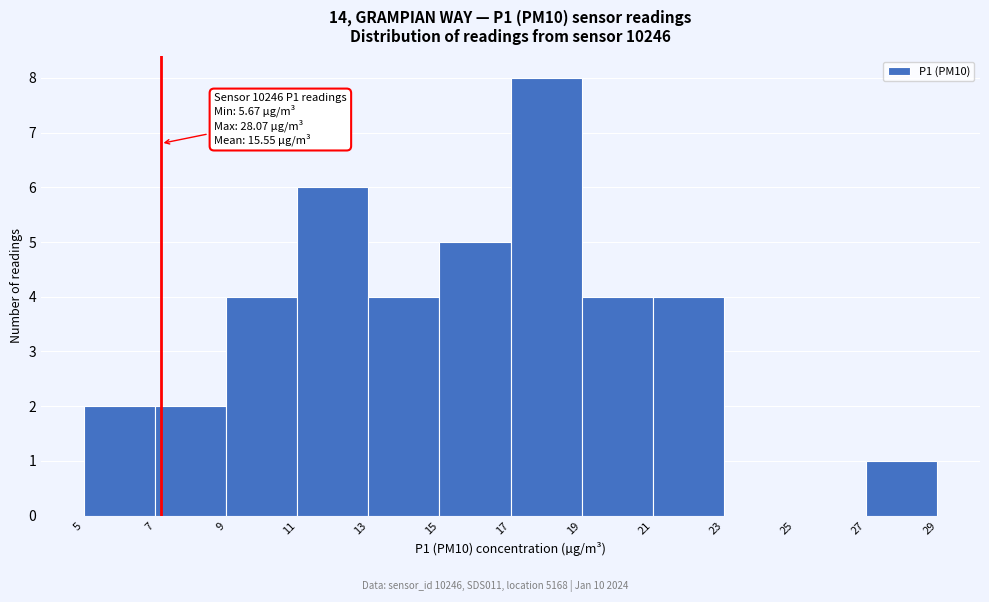

Which range on the x-axis has the tallest bar?

17 to 19